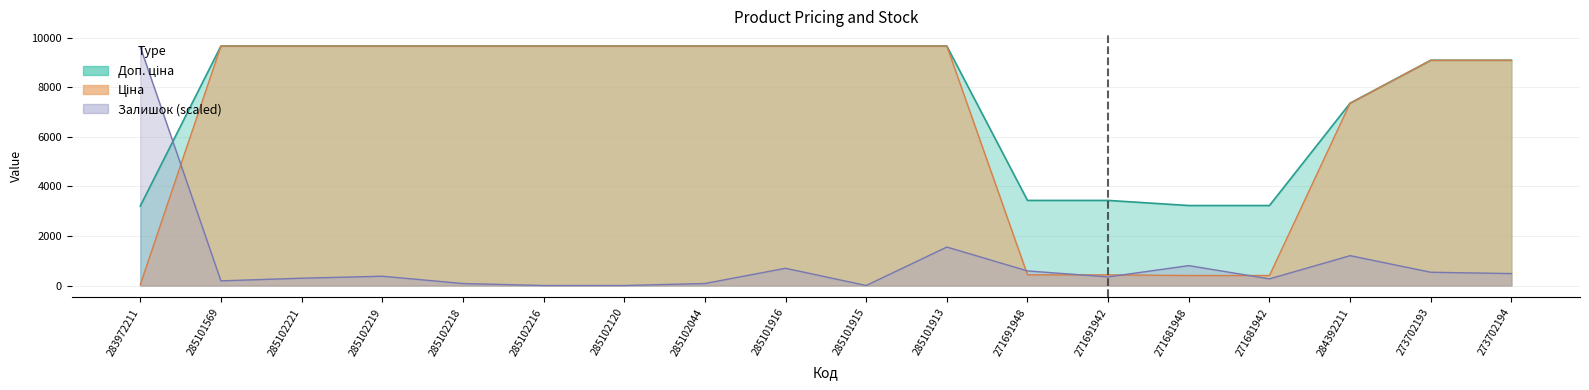

What is the difference between the maximum and minimum values in the Ціна series?

9632.6